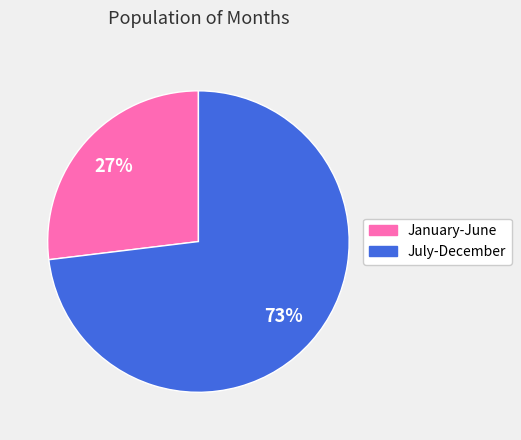

Is the sum of July-December and January-June greater than half?

Yes